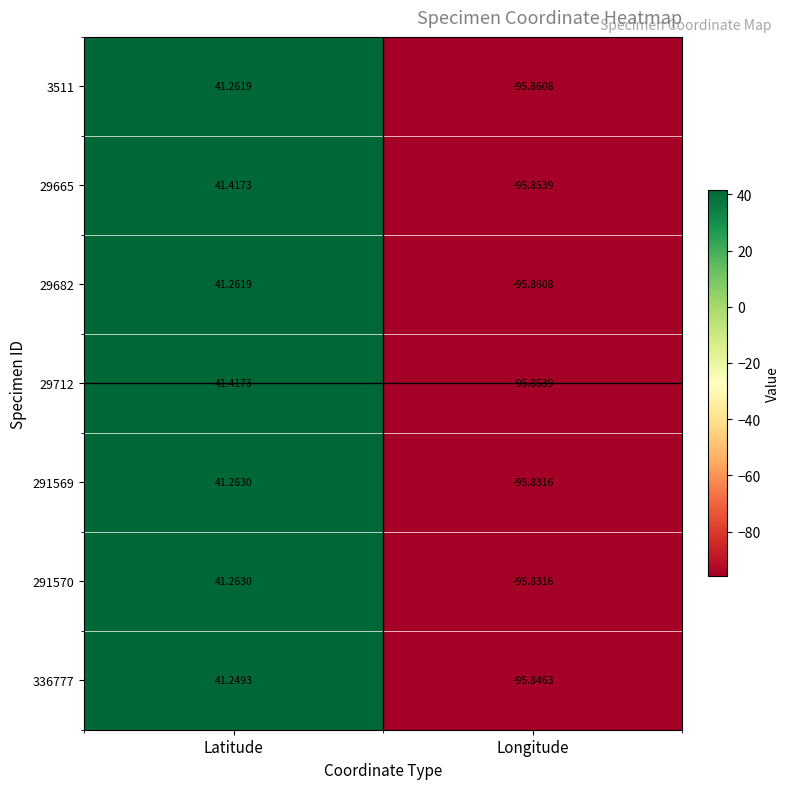

What is the maximum value shown in the chart?

41.4